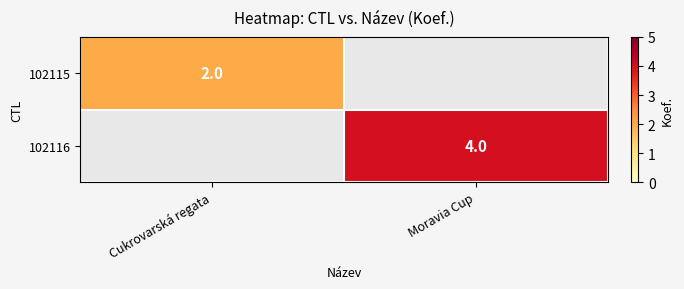

The 102116 series shows 1 at Moravia Cup. True or false?

False